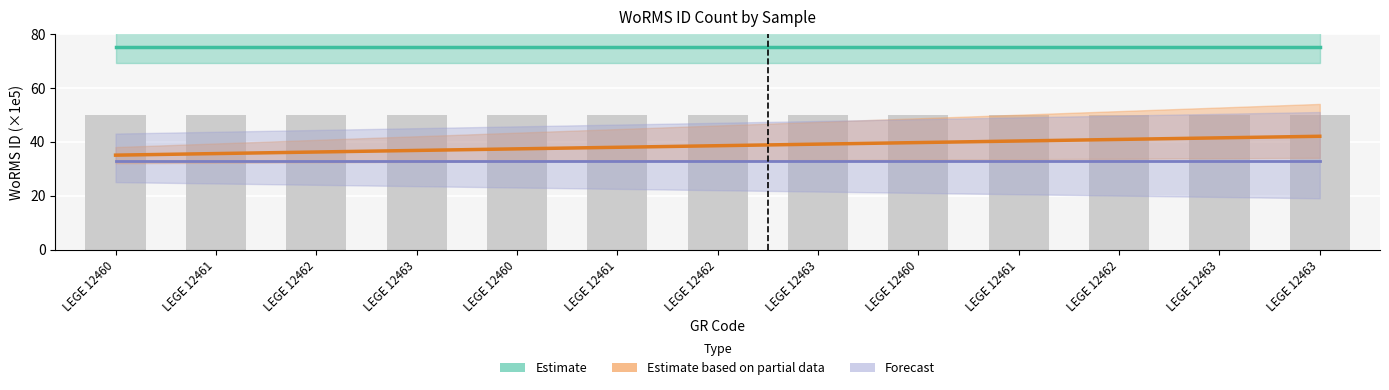

What is the minimum value for Bar?

50.0